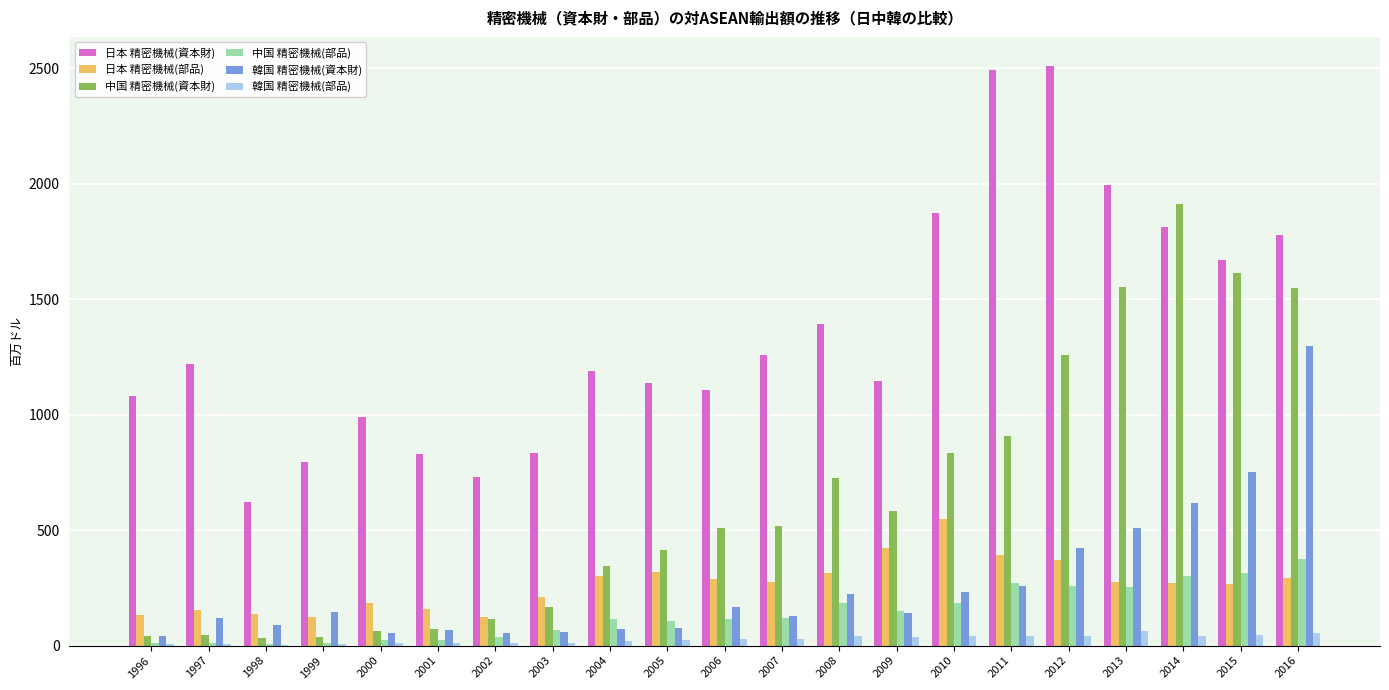

What is the maximum value shown in the chart?

2510.9